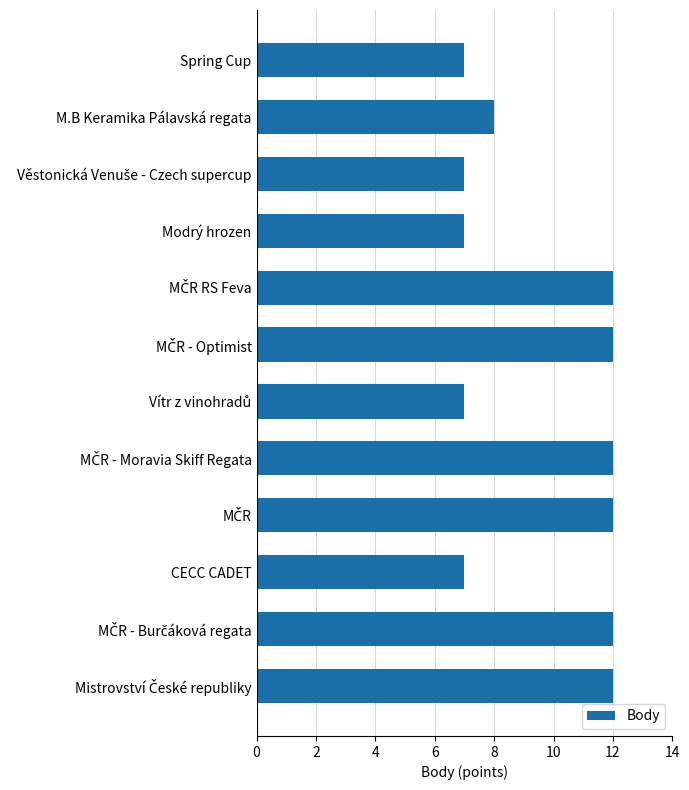

How many values are between 7 and 12?

12